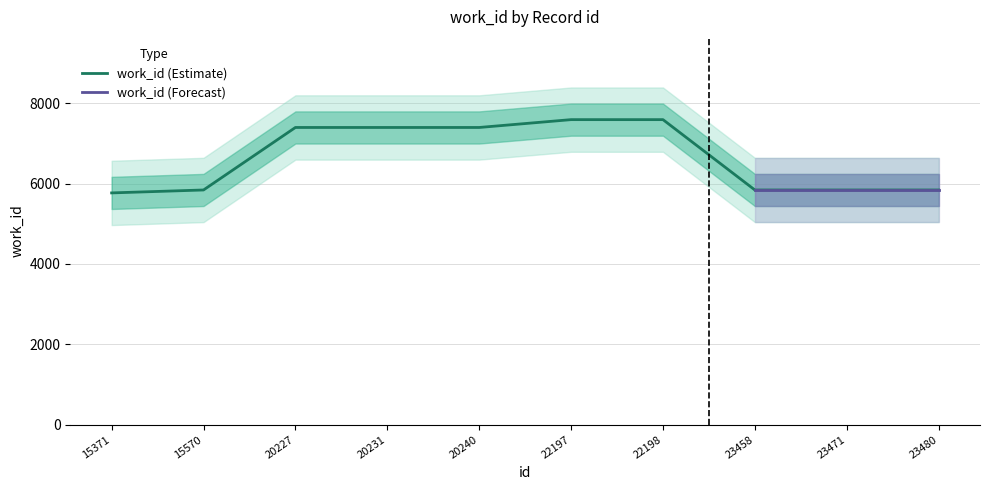

Which has a higher value, 23471 or 22198?

22198